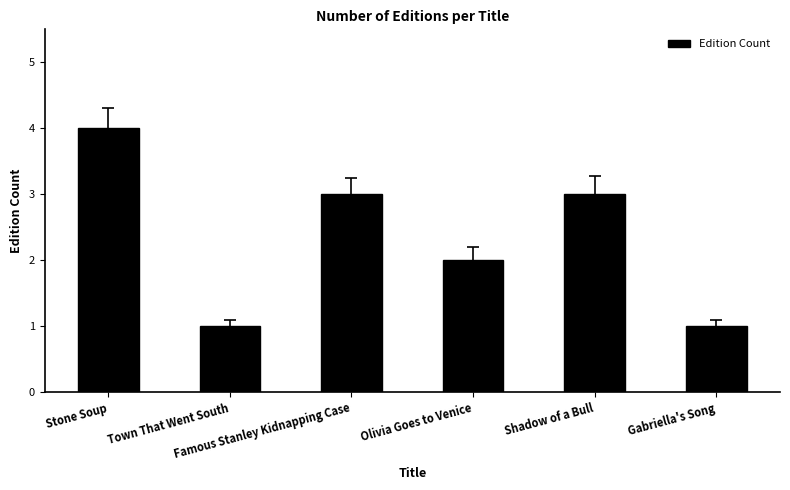

What position from the left is Shadow of a Bull?

5